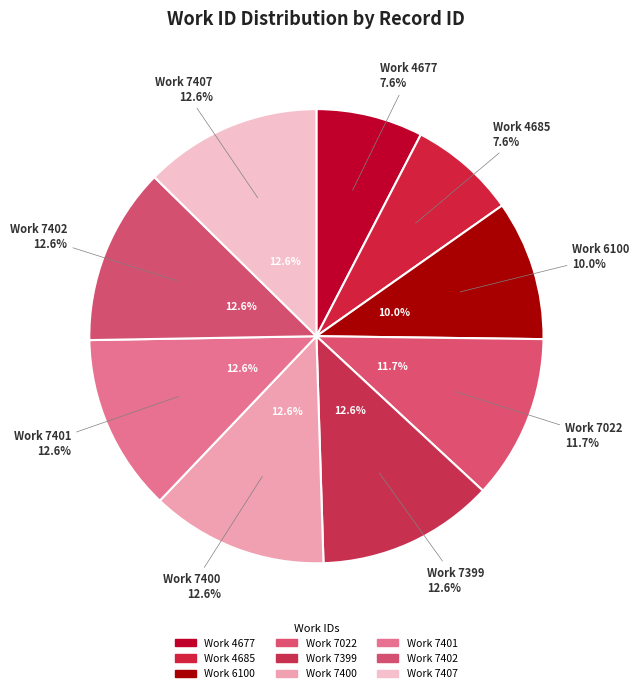

Count the number of slices in the pie.

9